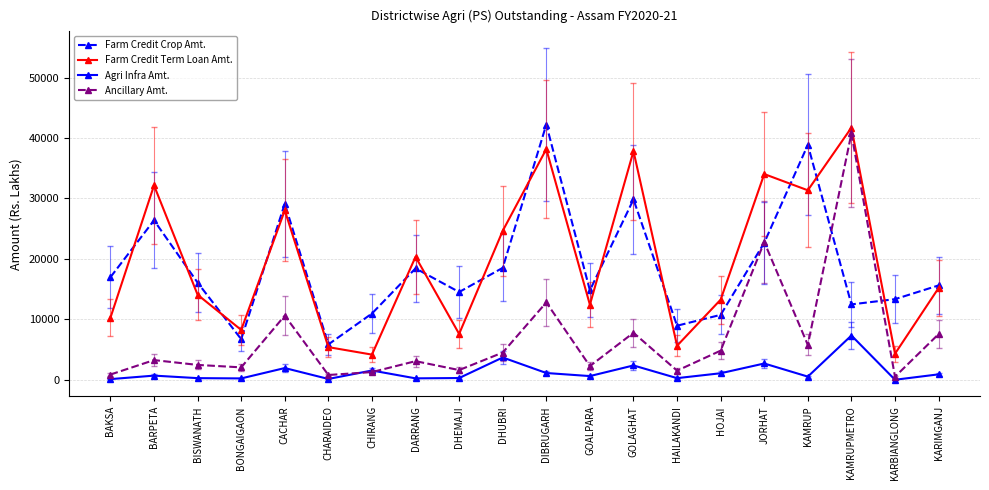

True or false: Farm Credit Crop Amt. has more than 2 points higher than both neighbors.

True